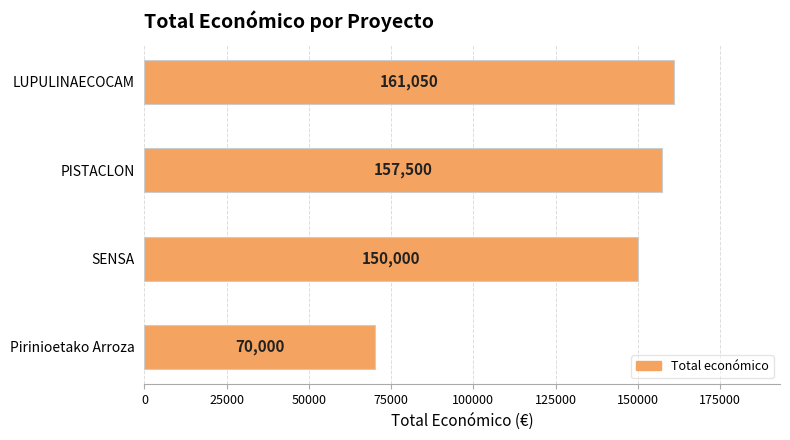

What value does the data have at Pirinioetako Arroza?

70000